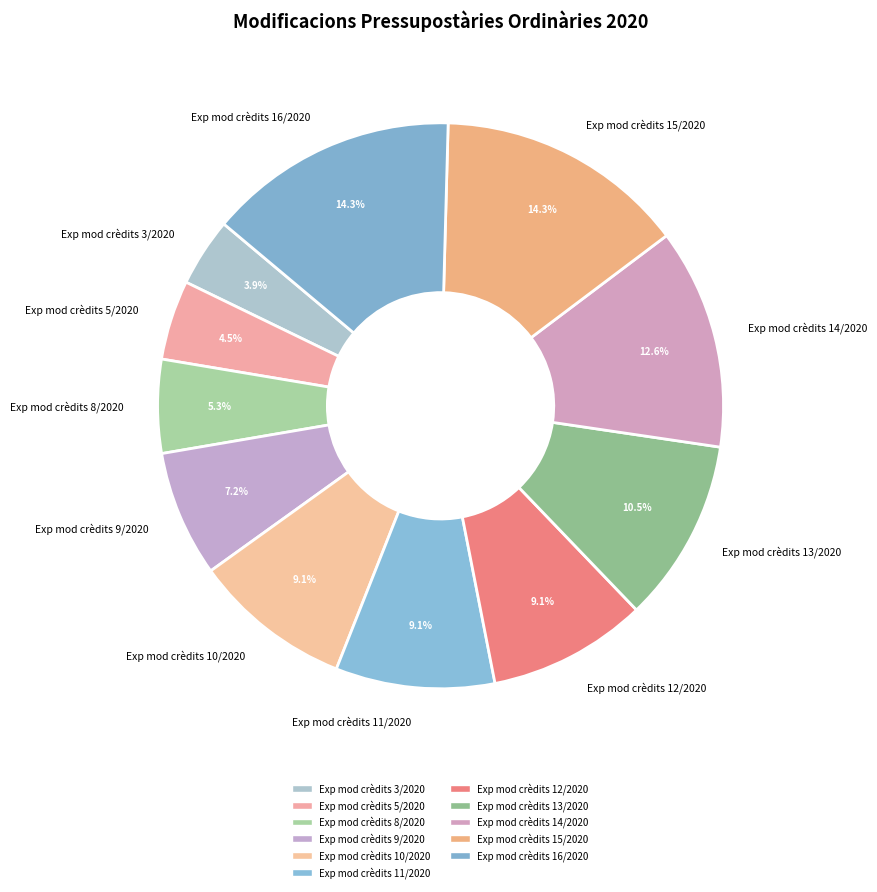

To the nearest percent, what portion does Exp mod crèdits 9/2020 represent?

7%